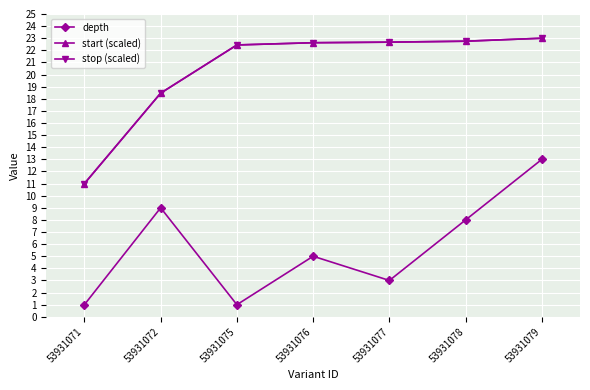

Is this an area chart (filled region under the line)?

No